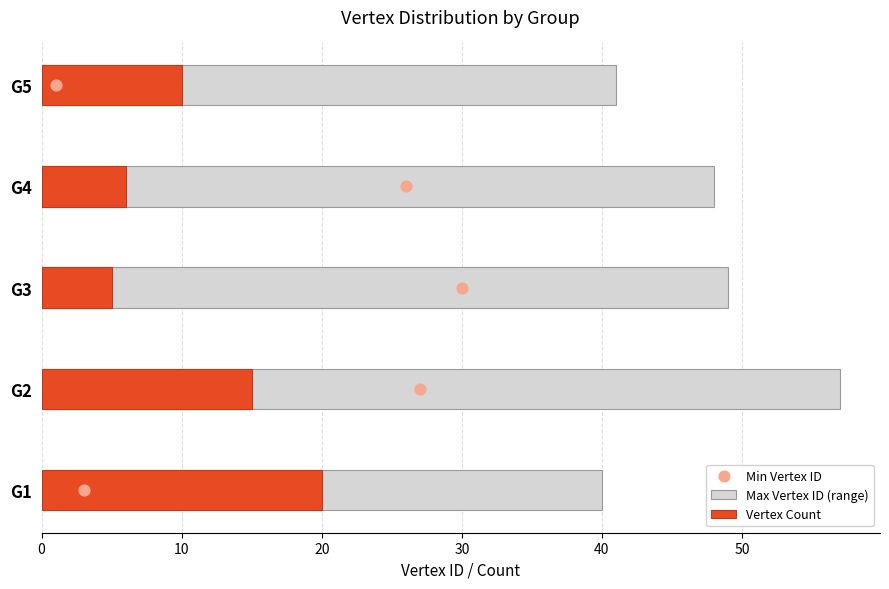

At how many categories does at least one series exceed 27?

5